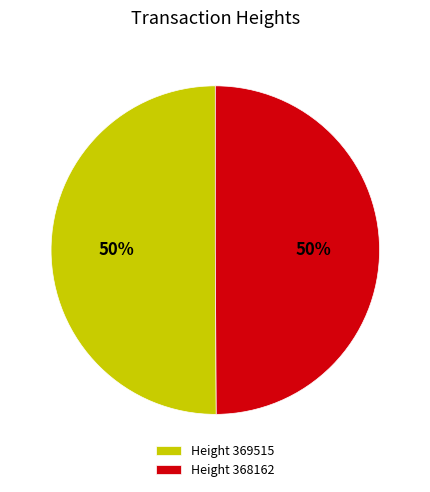

Do Height 368162 and Height 369515 together represent more than half of the pie?

Yes